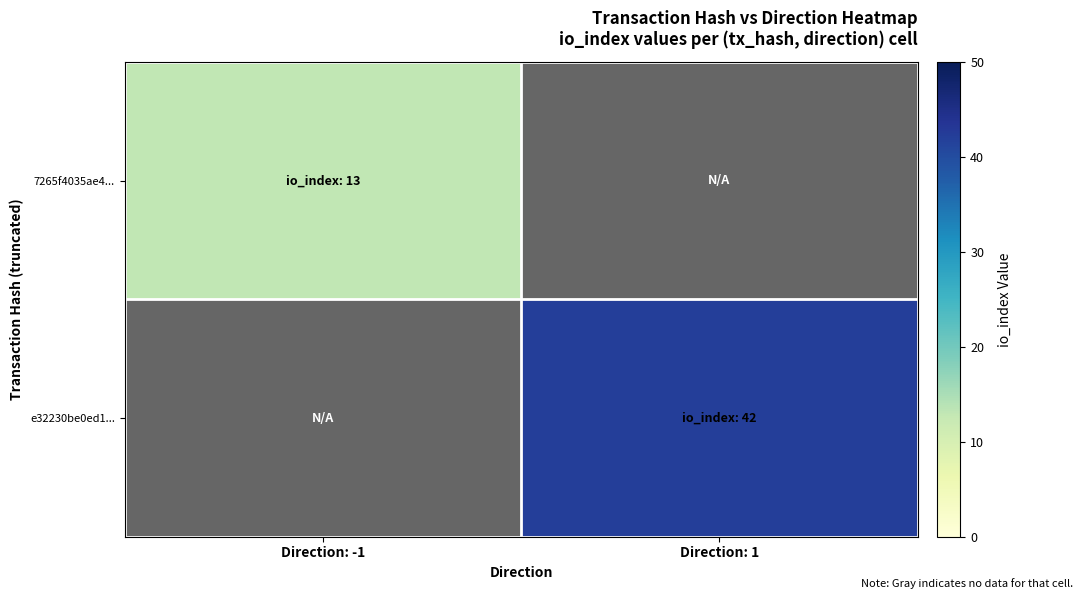

At Direction: 1, list the series in order from smallest to largest.

7265f4035ae4..., e32230be0ed1...